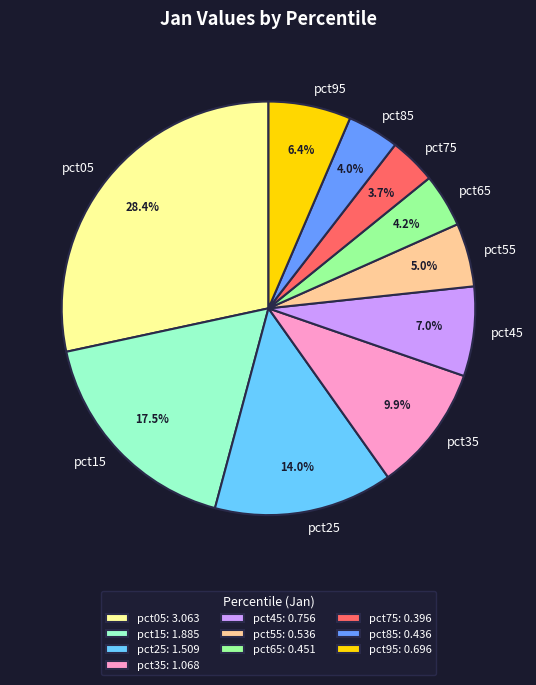

Is there a majority slice in this chart?

No